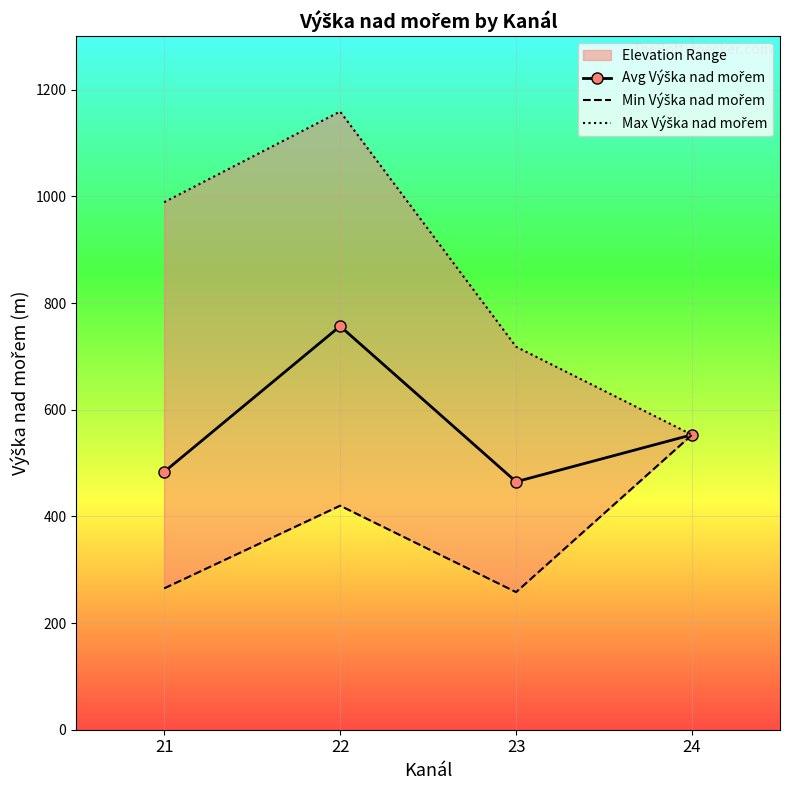

Where is Min Výška nad mořem nearest to the value 405?

22